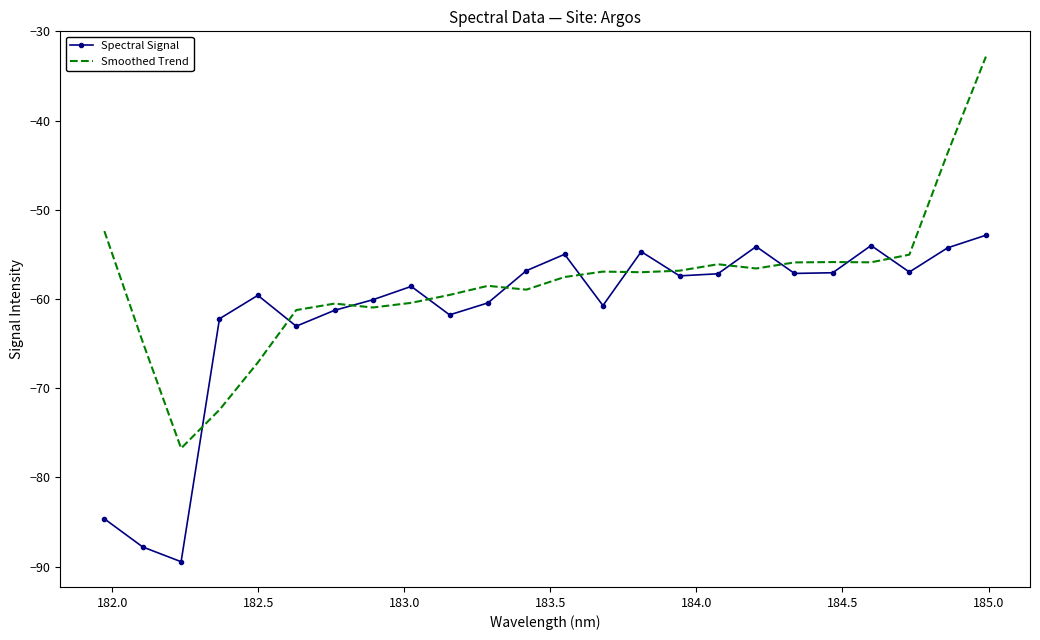

Which series has the widest spread of values?

Smoothed Trend